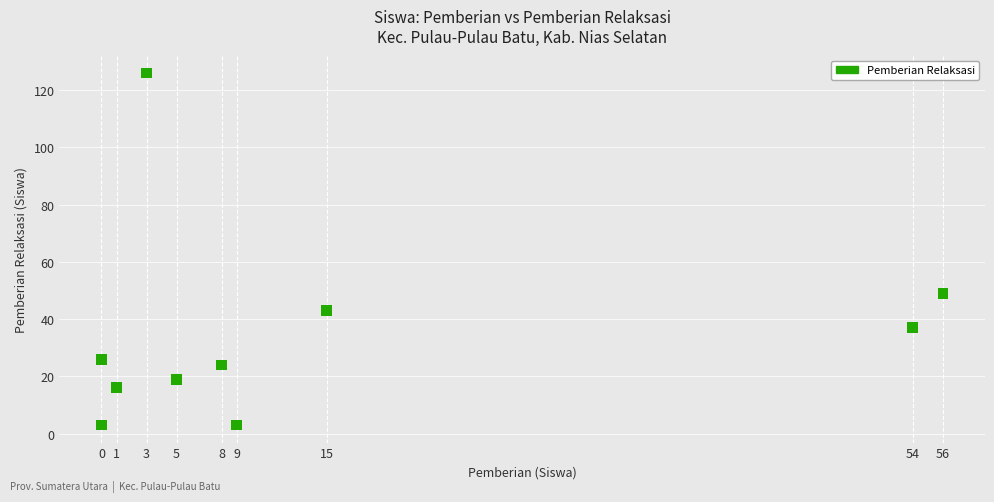

What Y value in the scatter plot is closest to 64?

49